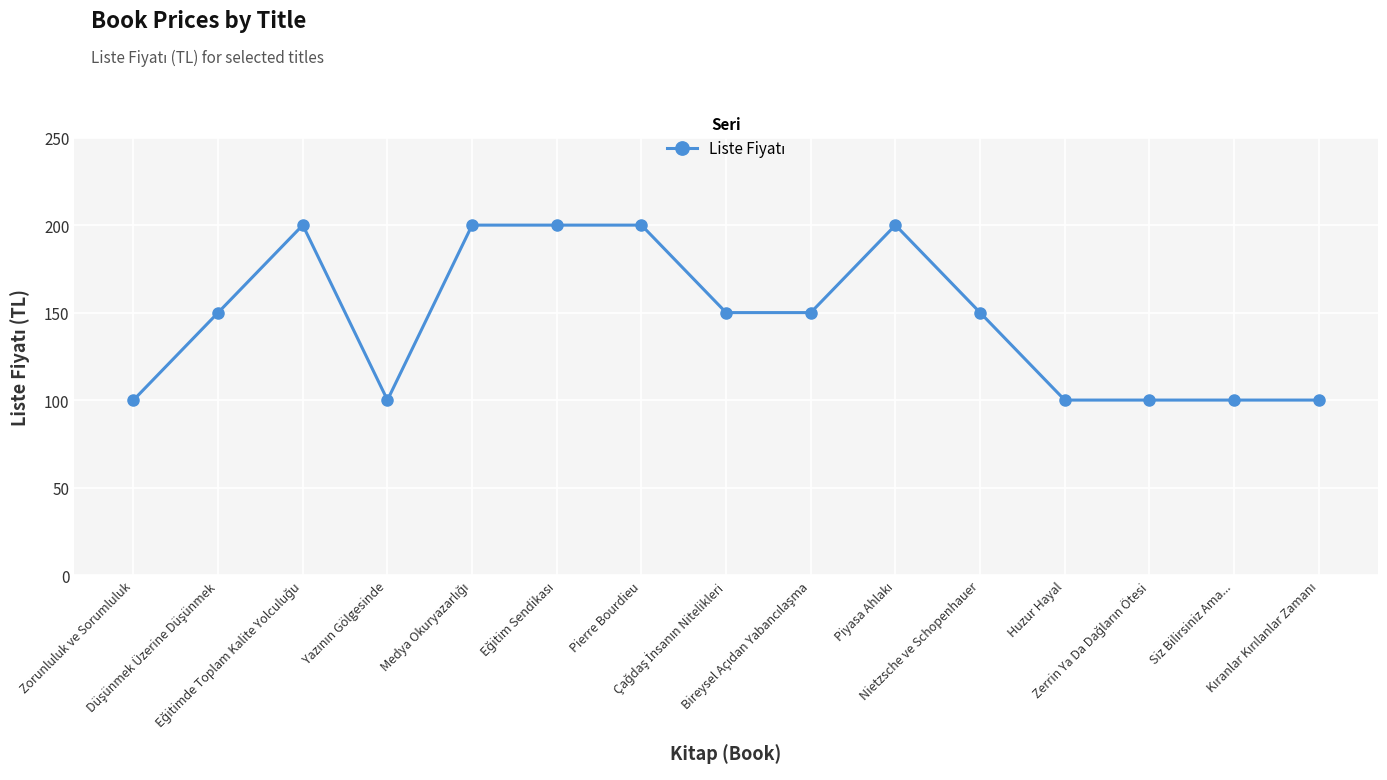

Reading left to right, transcribe all the data shown in this chart.

100	150	200	100	200	200	200	150	150	200	150	100	100	100	100